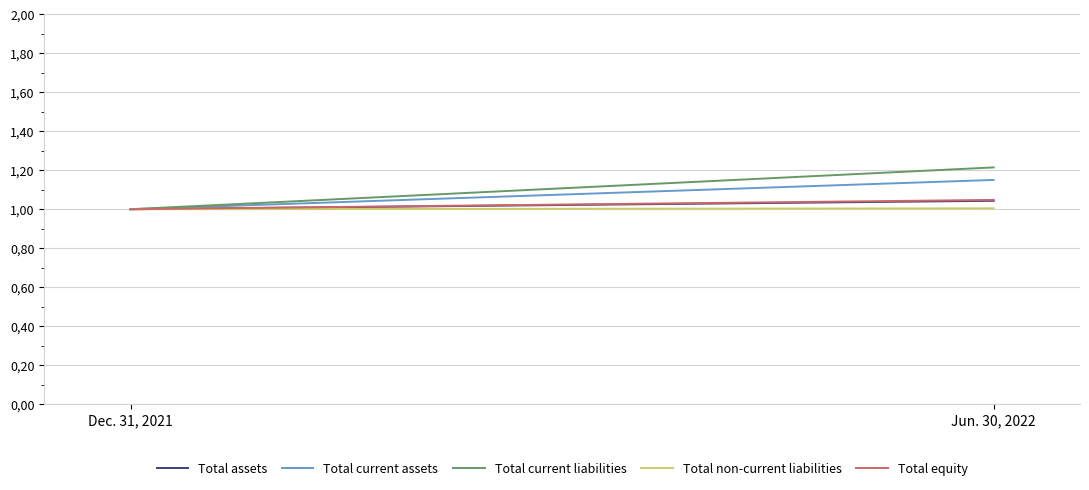

What value does the Total current liabilities series have at Jun. 30, 2022?

1.2